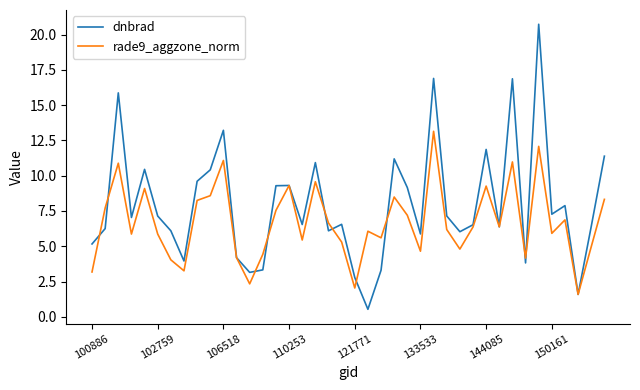

What is the lowest value of the rade9_aggzone_norm series?

1.6